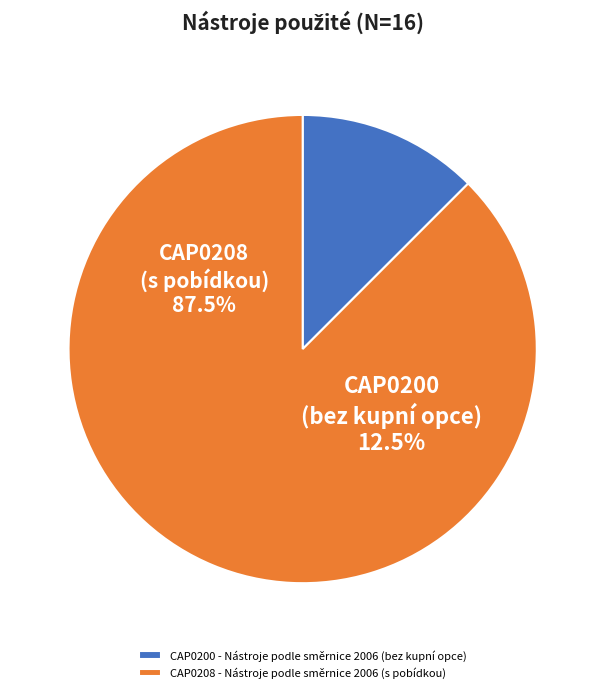

The CAP0208 - Nástroje podle směrnice 2006 (s pobídkou) slice represents 88% of the pie. True or false?

True